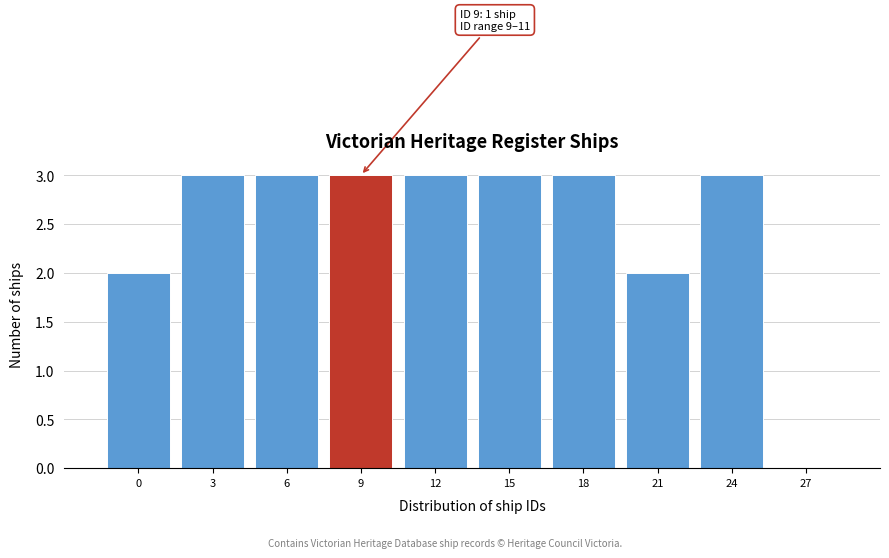

Reading left to right, list all the values displayed in this chart.

0=2	3=3	6=3	9=3	12=3	15=3	18=3	21=2	24=3	27=0